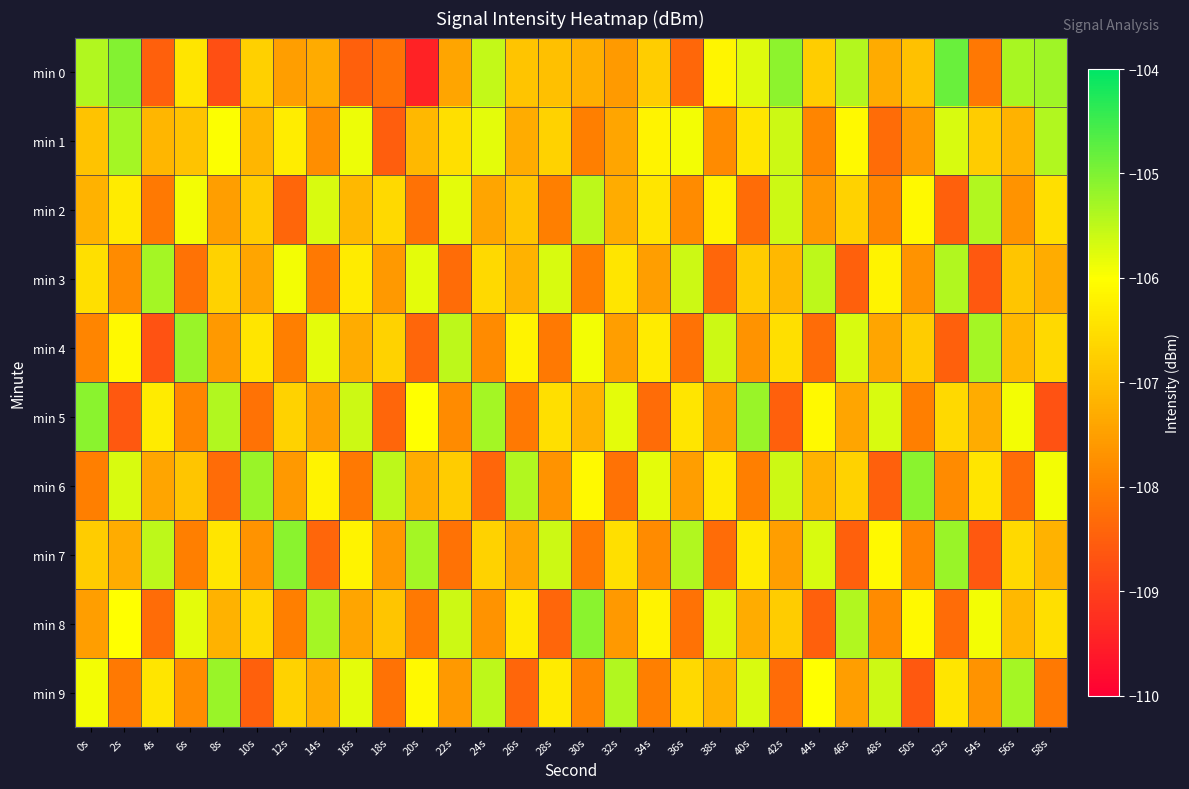

Reading right to left, list all the values displayed in this chart.

min 0: 58s=-105.3	56s=-105.3	54s=-108.1	52s=-104.8	50s=-107.0	48s=-107.3	46s=-105.4	44s=-106.8	42s=-105.1	40s=-105.7	38s=-106.1	36s=-108.4	34s=-106.8	32s=-107.6	30s=-107.2	28s=-107.0	26s=-106.9	24s=-105.5	22s=-107.4	20s=-109.4	18s=-108.2	16s=-108.5	14s=-107.3	12s=-107.5	10s=-106.7	8s=-108.8	6s=-106.4	4s=-108.5	2s=-105.0	0s=-105.4
min 1: 58s=-105.4	56s=-107.2	54s=-106.8	52s=-105.7	50s=-107.6	48s=-108.3	46s=-106.1	44s=-107.9	42s=-105.6	40s=-106.4	38s=-107.8	36s=-105.9	34s=-106.2	32s=-107.4	30s=-108.0	28s=-106.7	26s=-107.3	24s=-105.8	22s=-106.5	20s=-107.1	18s=-108.5	16s=-105.9	14s=-107.8	12s=-106.3	10s=-107.1	8s=-106.0	6s=-107.0	4s=-107.1	2s=-105.3	0s=-106.9
min 2: 58s=-106.5	56s=-107.7	54s=-105.4	52s=-108.5	50s=-106.1	48s=-107.9	46s=-106.7	44s=-107.6	42s=-105.6	40s=-108.3	38s=-106.2	36s=-107.8	34s=-106.4	32s=-107.3	30s=-105.5	28s=-108.0	26s=-106.9	24s=-107.4	22s=-105.8	20s=-108.2	18s=-106.6	16s=-107.1	14s=-105.7	12s=-108.4	10s=-106.8	8s=-107.5	6s=-105.9	4s=-108.1	2s=-106.3	0s=-107.2
min 3: 58s=-107.3	56s=-106.9	54s=-108.6	52s=-105.4	50s=-107.7	48s=-106.2	46s=-108.5	44s=-105.5	42s=-107.1	40s=-106.8	38s=-108.4	36s=-105.6	34s=-107.5	32s=-106.4	30s=-108.0	28s=-105.7	26s=-107.2	24s=-106.6	22s=-108.3	20s=-105.8	18s=-107.6	16s=-106.3	14s=-108.1	12s=-105.9	10s=-107.4	8s=-106.7	6s=-108.2	4s=-105.3	2s=-107.8	0s=-106.5
min 4: 58s=-106.6	56s=-107.1	54s=-105.3	52s=-108.5	50s=-106.8	48s=-107.4	46s=-105.7	44s=-108.3	42s=-106.5	40s=-107.7	38s=-105.6	36s=-108.2	34s=-106.3	32s=-107.5	30s=-105.9	28s=-108.1	26s=-106.2	24s=-107.8	22s=-105.5	20s=-108.4	18s=-106.7	16s=-107.3	14s=-105.8	12s=-108.0	10s=-106.4	8s=-107.6	6s=-105.2	4s=-108.7	2s=-106.1	0s=-107.9
min 5: 58s=-108.7	56s=-105.9	54s=-107.3	52s=-106.6	50s=-108.0	48s=-105.7	46s=-107.4	44s=-106.1	42s=-108.5	40s=-105.2	38s=-107.6	36s=-106.4	34s=-108.3	32s=-105.8	30s=-107.2	28s=-106.5	26s=-108.1	24s=-105.3	22s=-107.8	20s=-106.0	18s=-108.4	16s=-105.6	14s=-107.5	12s=-106.7	10s=-108.2	8s=-105.4	6s=-107.9	4s=-106.3	2s=-108.6	0s=-105.1
min 6: 58s=-105.9	56s=-108.3	54s=-106.4	52s=-107.8	50s=-105.1	48s=-108.5	46s=-106.7	44s=-107.2	42s=-105.6	40s=-108.0	38s=-106.3	36s=-107.5	34s=-105.8	32s=-108.2	30s=-106.1	28s=-107.7	26s=-105.4	24s=-108.4	22s=-106.8	20s=-107.3	18s=-105.5	16s=-108.1	14s=-106.2	12s=-107.6	10s=-105.2	8s=-108.3	6s=-106.9	4s=-107.4	2s=-105.7	0s=-108.0
min 7: 58s=-107.2	56s=-106.6	54s=-108.6	52s=-105.2	50s=-107.9	48s=-106.1	46s=-108.5	44s=-105.7	42s=-107.5	40s=-106.3	38s=-108.3	36s=-105.4	34s=-107.8	32s=-106.5	30s=-108.1	28s=-105.6	26s=-107.4	24s=-106.7	22s=-108.2	20s=-105.3	18s=-107.6	16s=-106.2	14s=-108.4	12s=-105.1	10s=-107.7	8s=-106.4	6s=-108.0	4s=-105.5	2s=-107.3	0s=-106.8
min 8: 58s=-106.5	56s=-107.1	54s=-105.9	52s=-108.3	50s=-106.1	48s=-107.8	46s=-105.4	44s=-108.5	42s=-106.8	40s=-107.3	38s=-105.7	36s=-108.2	34s=-106.2	32s=-107.6	30s=-105.1	28s=-108.4	26s=-106.3	24s=-107.7	22s=-105.6	20s=-108.1	18s=-106.9	16s=-107.4	14s=-105.3	12s=-108.0	10s=-106.6	8s=-107.2	6s=-105.8	4s=-108.3	2s=-106.0	0s=-107.5
min 9: 58s=-108.1	56s=-105.3	54s=-107.7	52s=-106.4	50s=-108.6	48s=-105.6	46s=-107.5	44s=-106.0	42s=-108.3	40s=-105.7	38s=-107.2	36s=-106.6	34s=-108.0	32s=-105.4	30s=-107.9	28s=-106.3	26s=-108.4	24s=-105.5	22s=-107.6	20s=-106.1	18s=-108.2	16s=-105.8	14s=-107.3	12s=-106.7	10s=-108.5	8s=-105.2	6s=-107.8	4s=-106.4	2s=-108.1	0s=-105.9